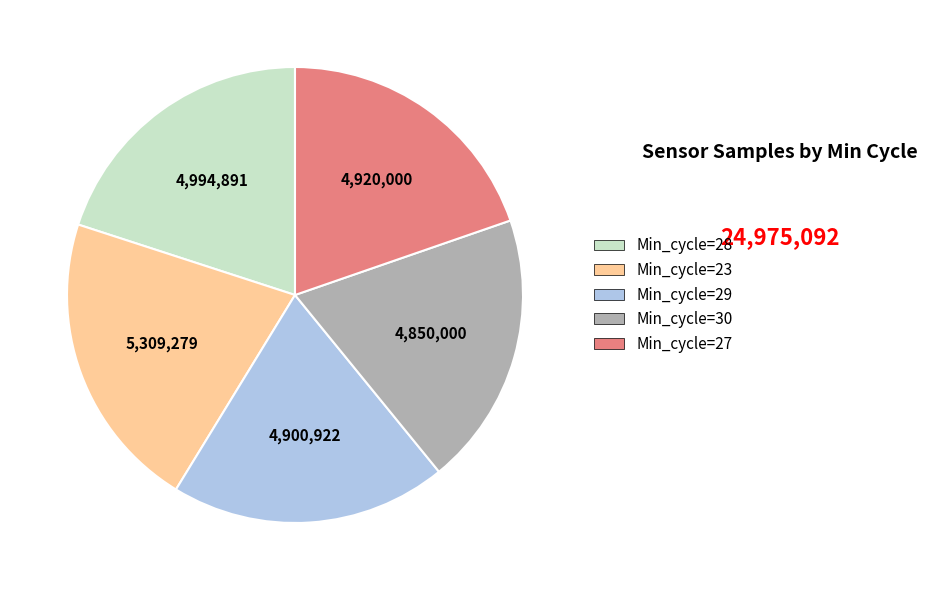

Does any single category account for the majority?

No